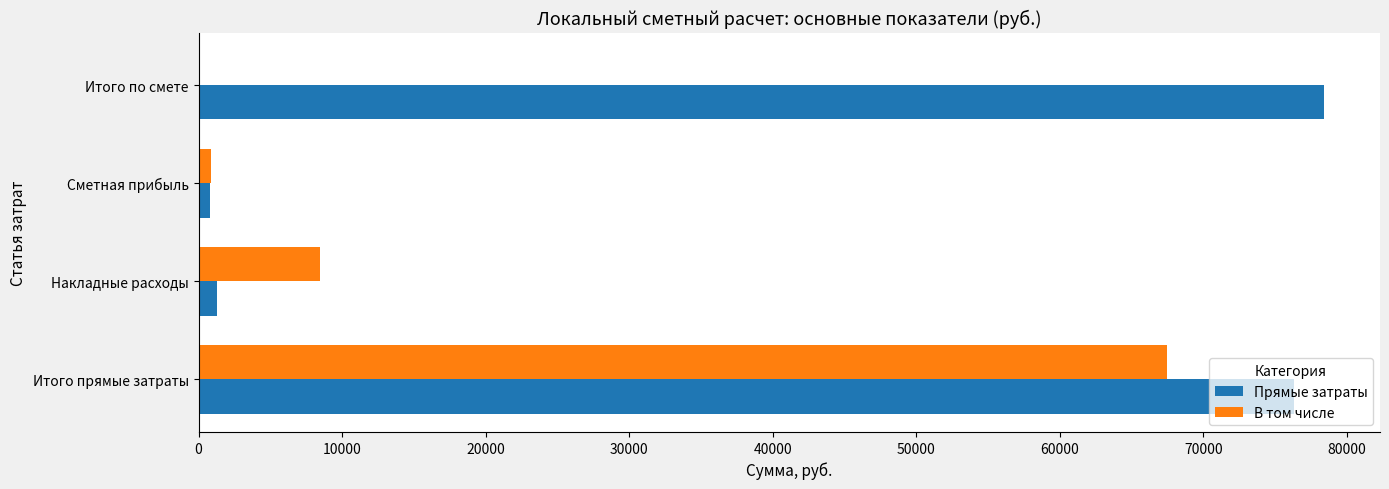

Where is В том числе nearest to the value 33725?

Накладные расходы